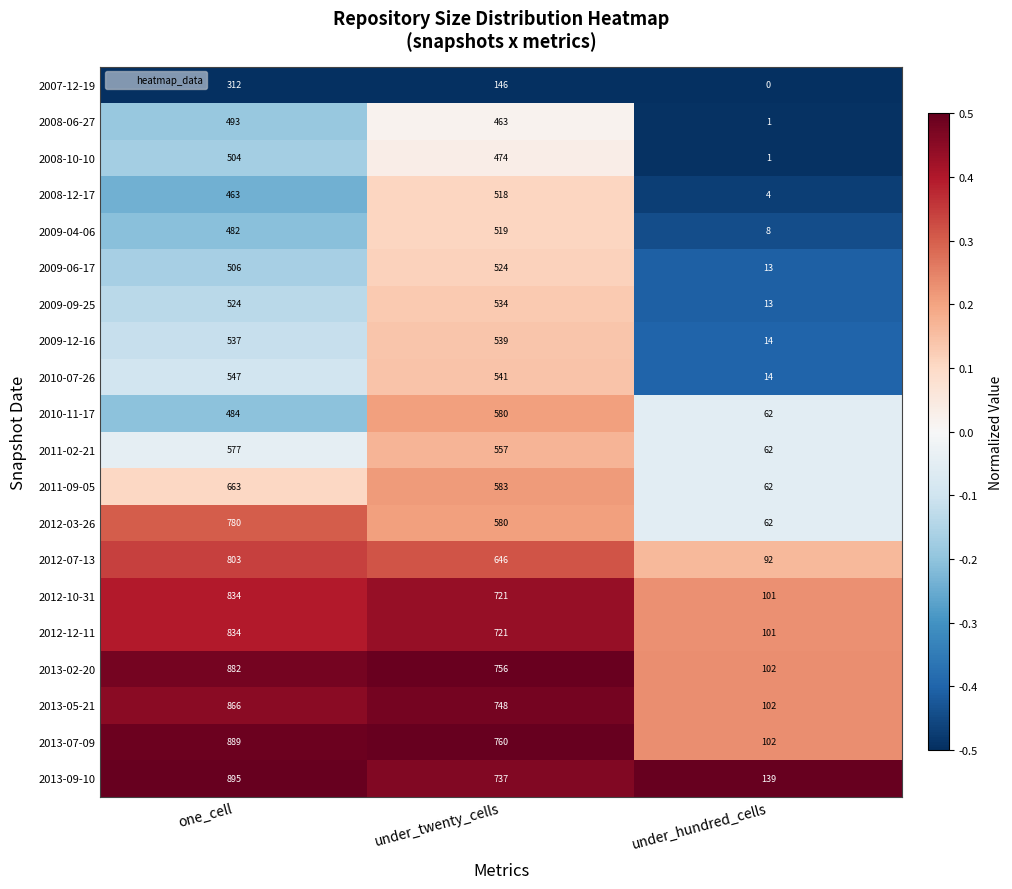

Count the number of categories in the chart.

3